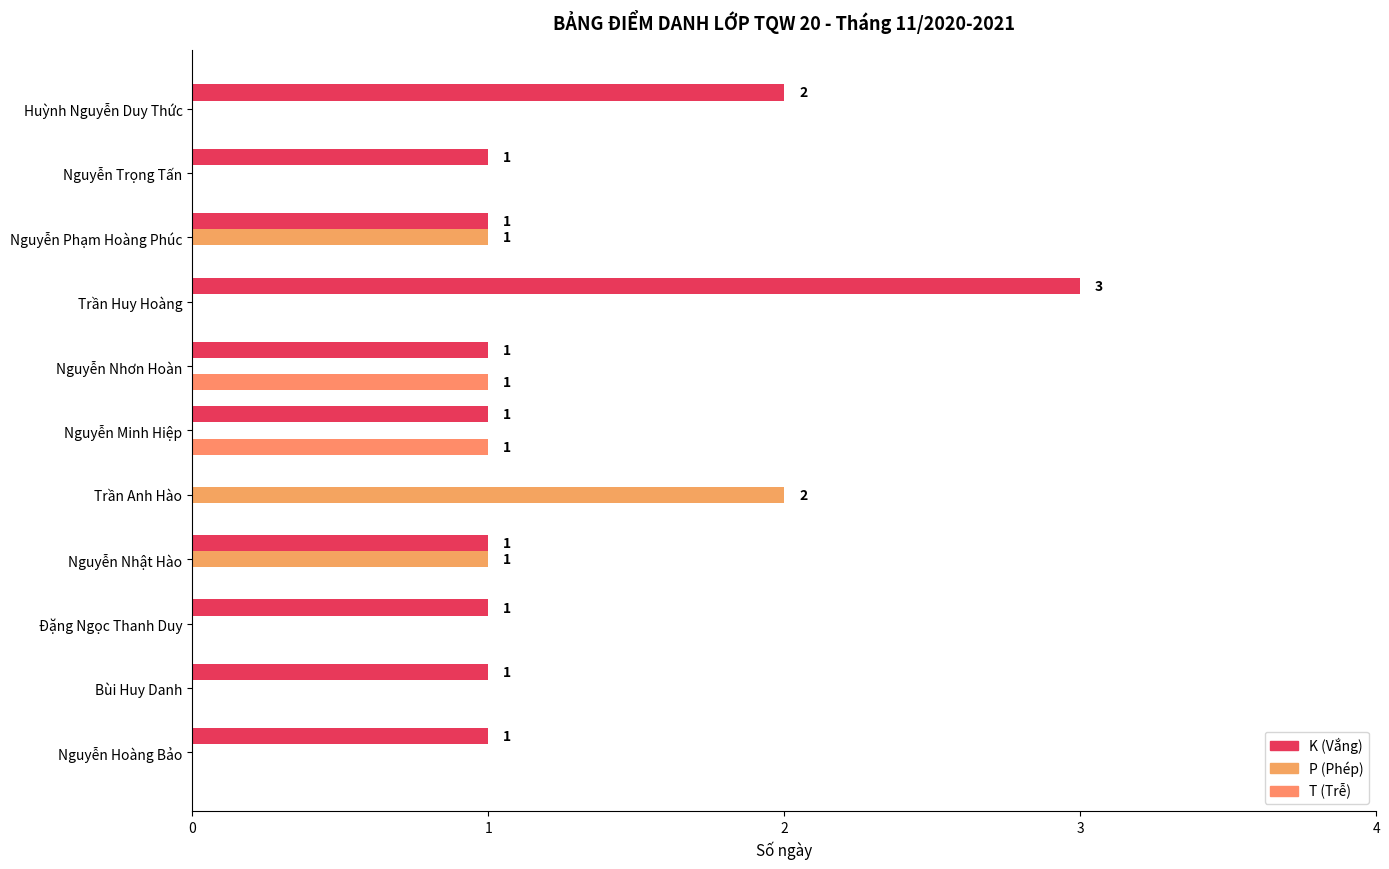

Reading left to right, list all the values displayed in this chart.

K (Absent): 1	1	1	1	0	1	1	3	1	1	2
P (Permitted): 0	0	0	1	2	0	0	0	1	0	0
T (Late): 0	0	0	0	0	1	1	0	0	0	0